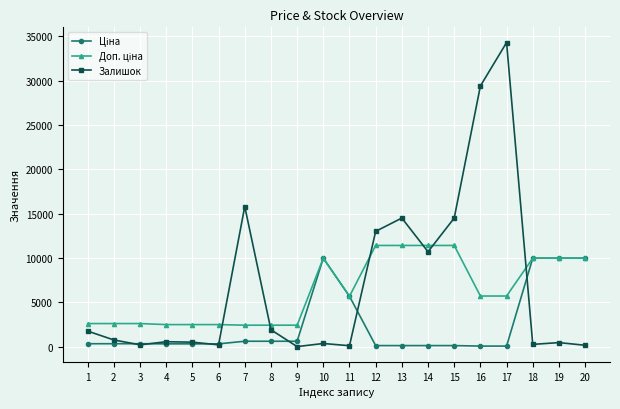

At which category is the sum across all series the highest?

17